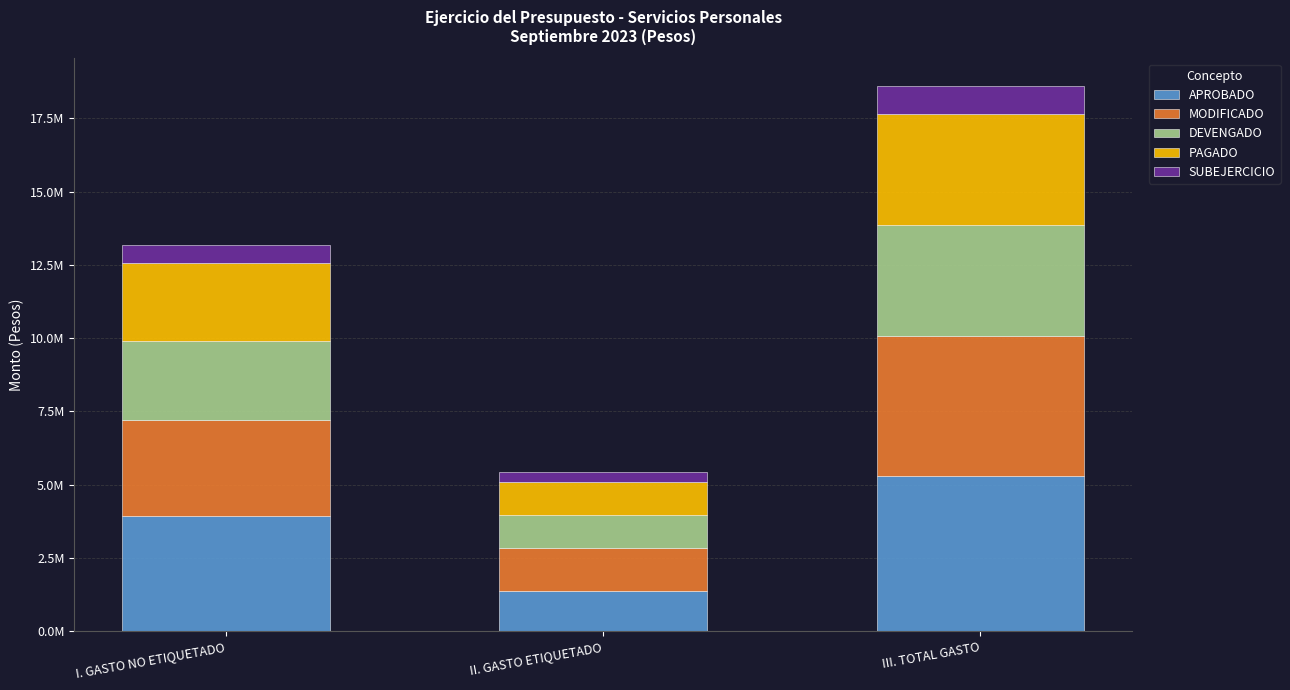

Are the bars horizontal?

No